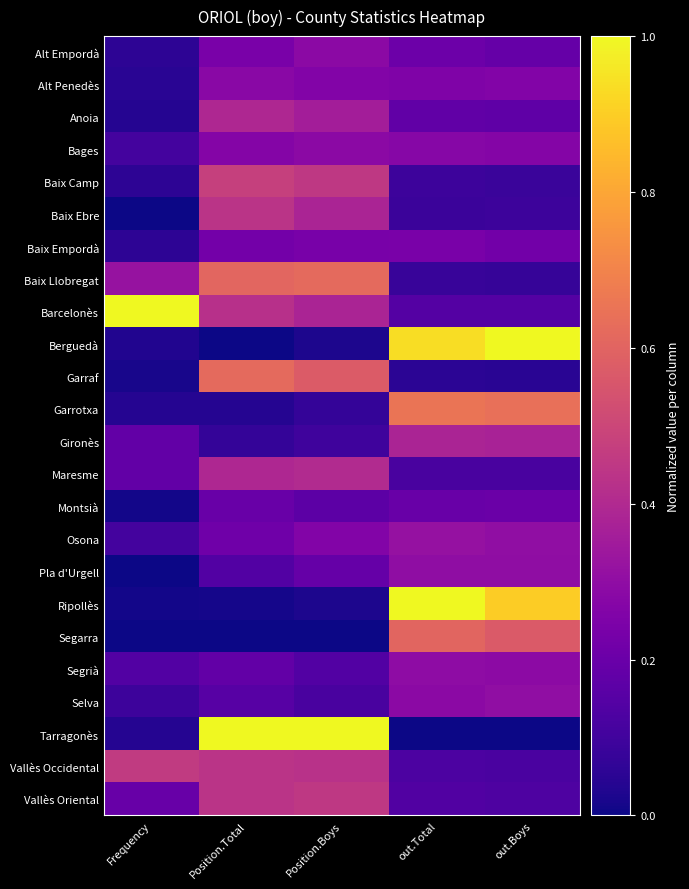

What is the total value across all series at out.Boys?

6.8